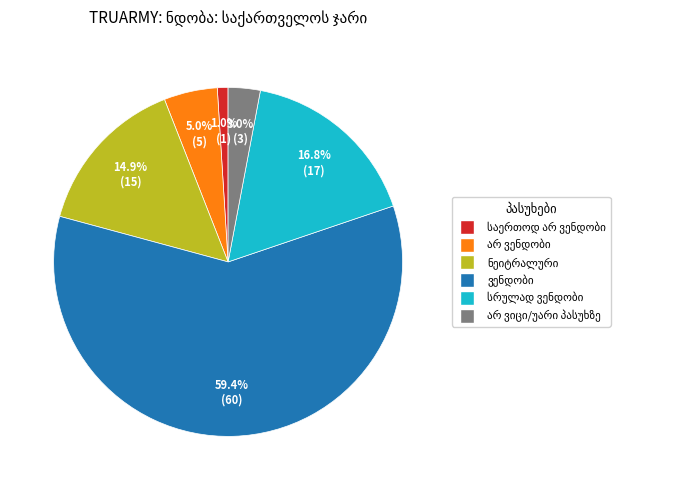

Is there a majority slice in this chart?

Yes